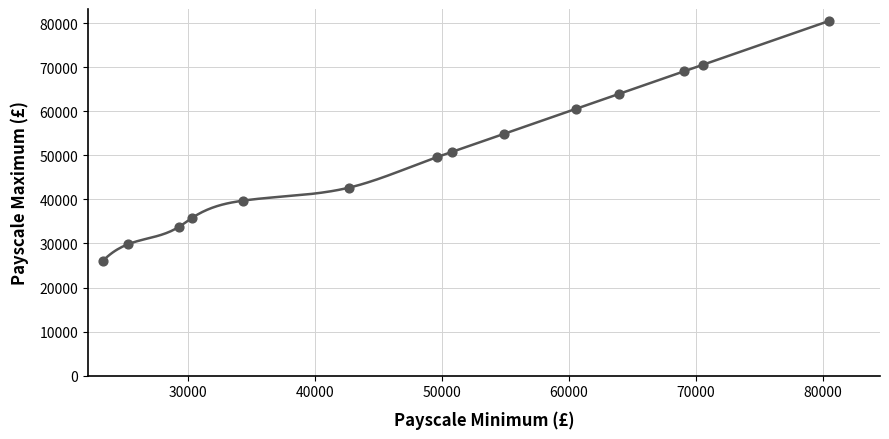

What is the change in value from 49583 to 80474?

+30891